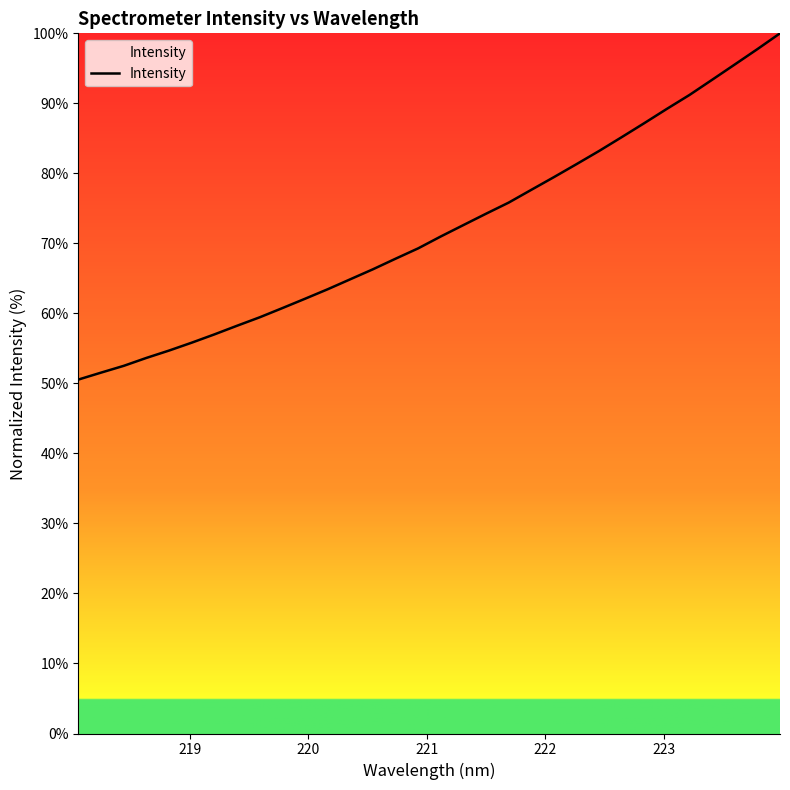

What is the minimum value shown in the chart?

50.6